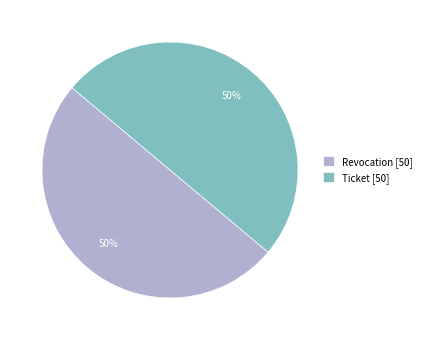

To the nearest percent, what percentage of the pie is Ticket [50]?

50%